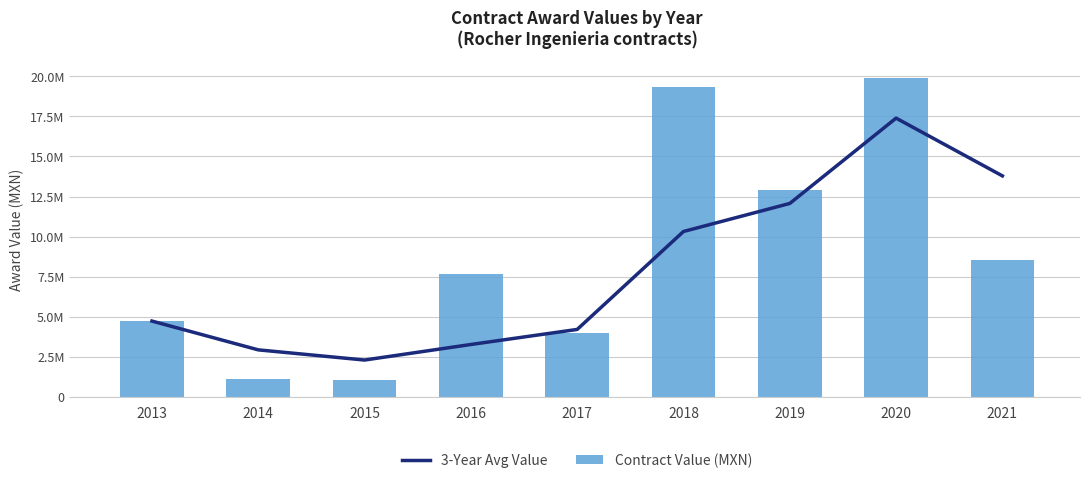

The Contract Value (MXN) series shows 19362292.0 at 2018. True or false?

True